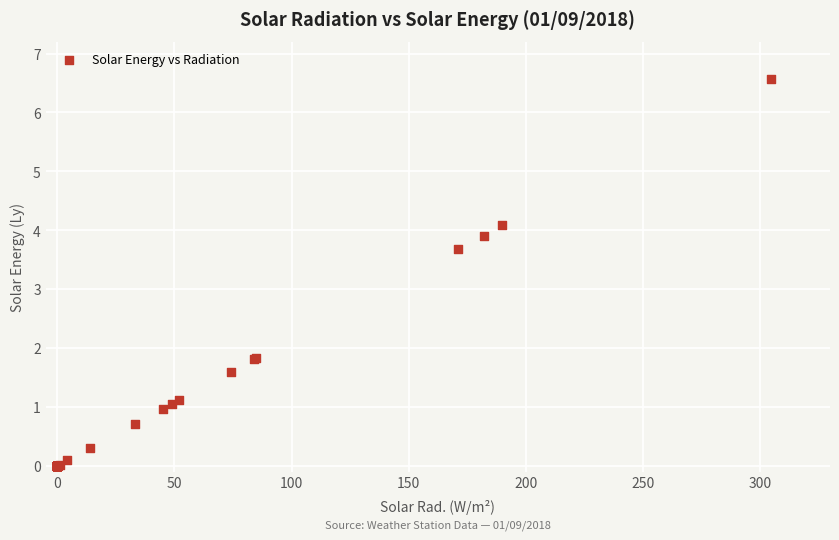

What Y value in the scatter plot is closest to 3?

3.7